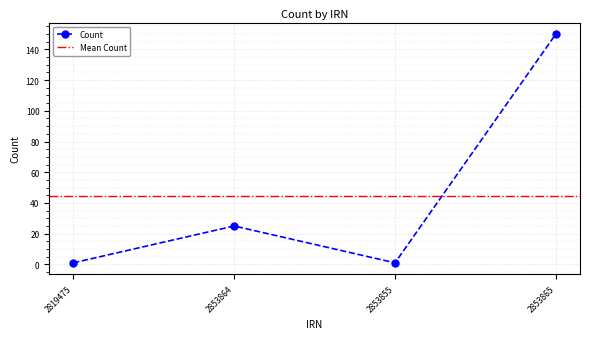

At which category does the chart reach its peak across all series?

2853865